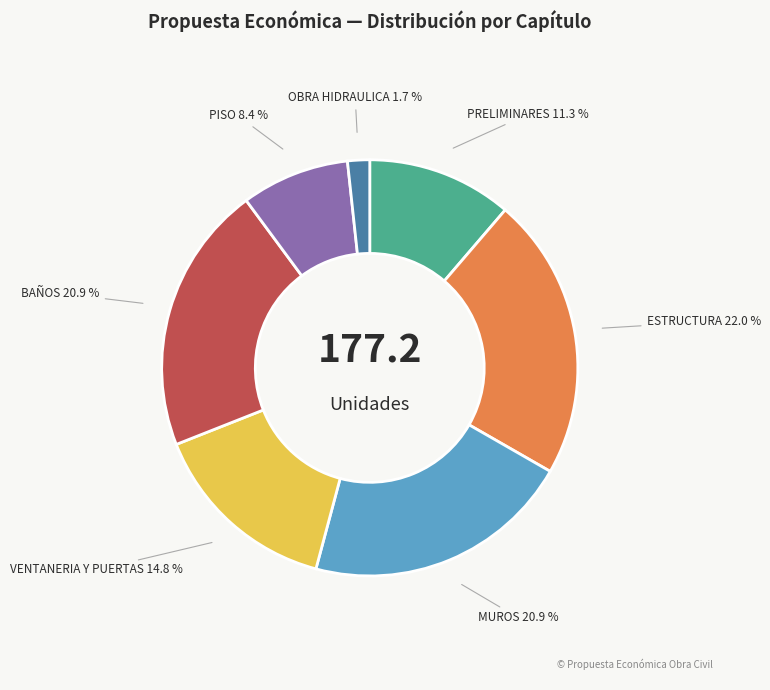

To the nearest percent, what percentage of the pie is MUROS?

21%